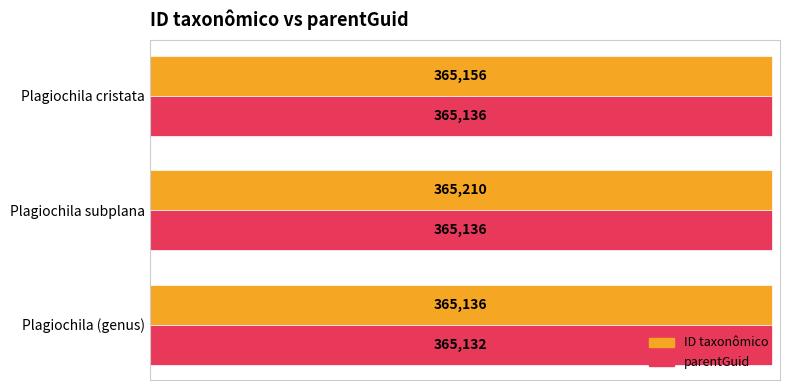

Read the parentGuid value at Plagiochila subplana.

365136